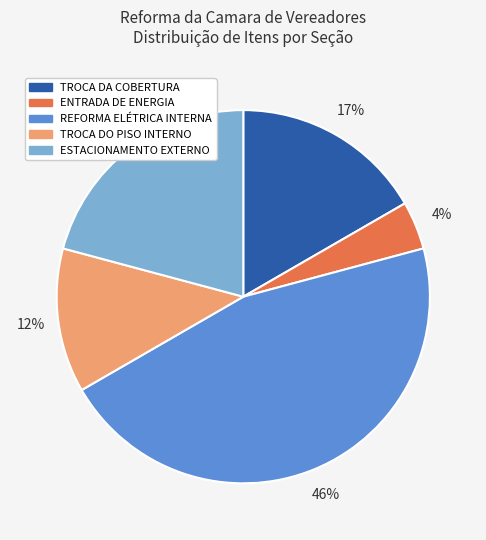

Approximately how many times larger is the value at ENTRADA DE ENERGIA compared to REFORMA ELÉTRICA INTERNA?

0.1